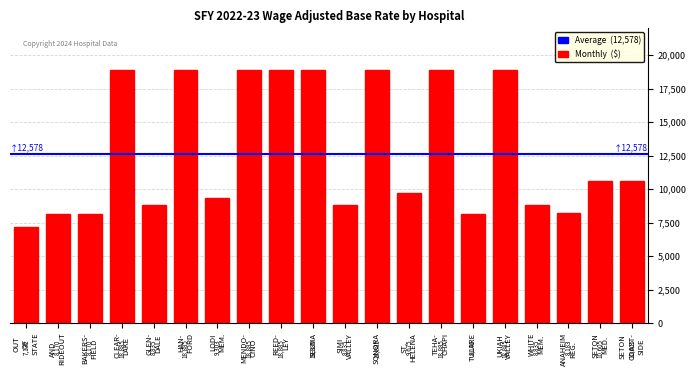

What is the minimum value shown in the chart?

7132